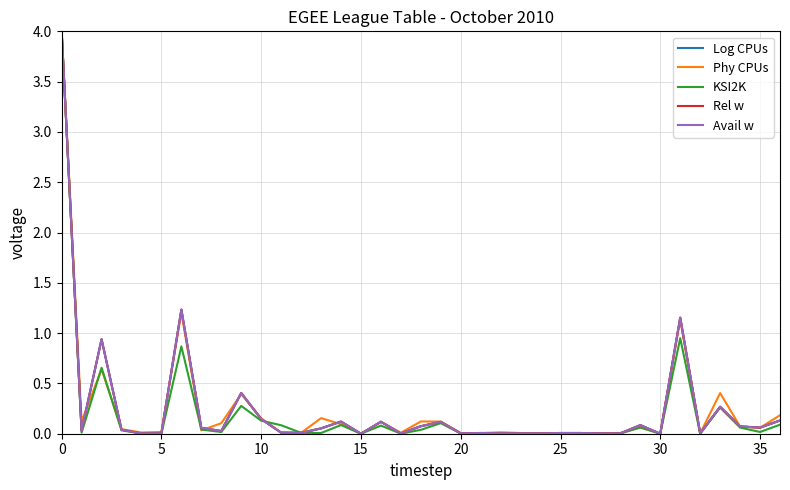

Does the chart have visible grid lines?

Yes